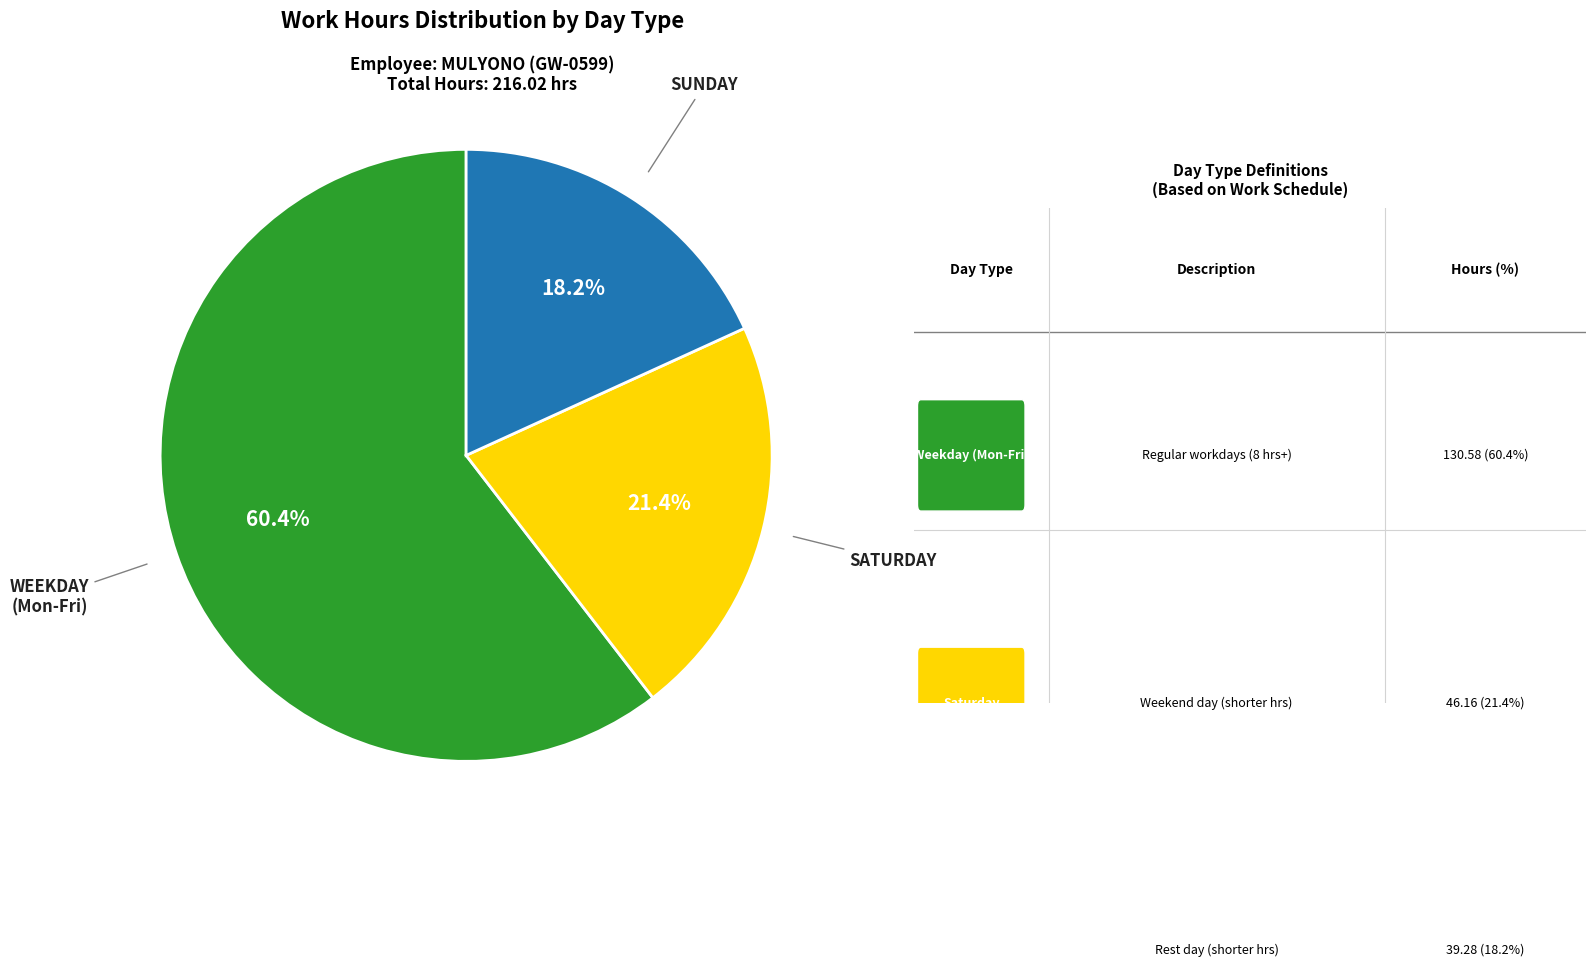

Is there any slice that represents more than half of the pie?

Yes